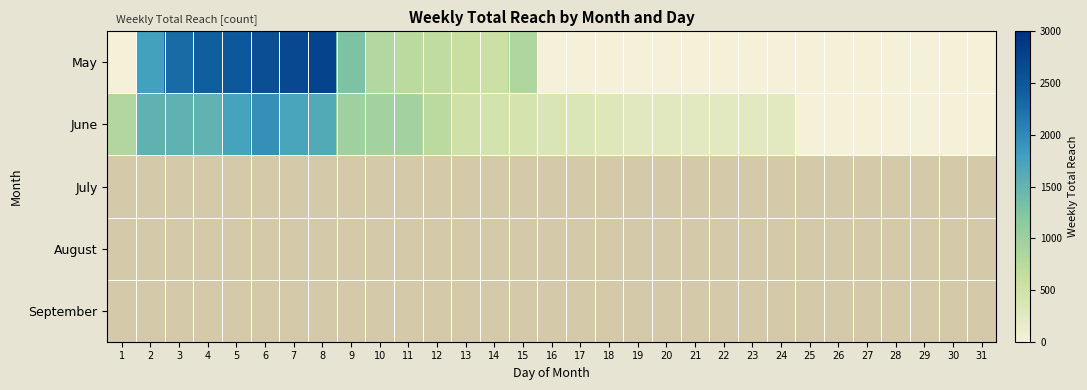

List the series in order of their peak value, lowest first.

June, July, August, September, May